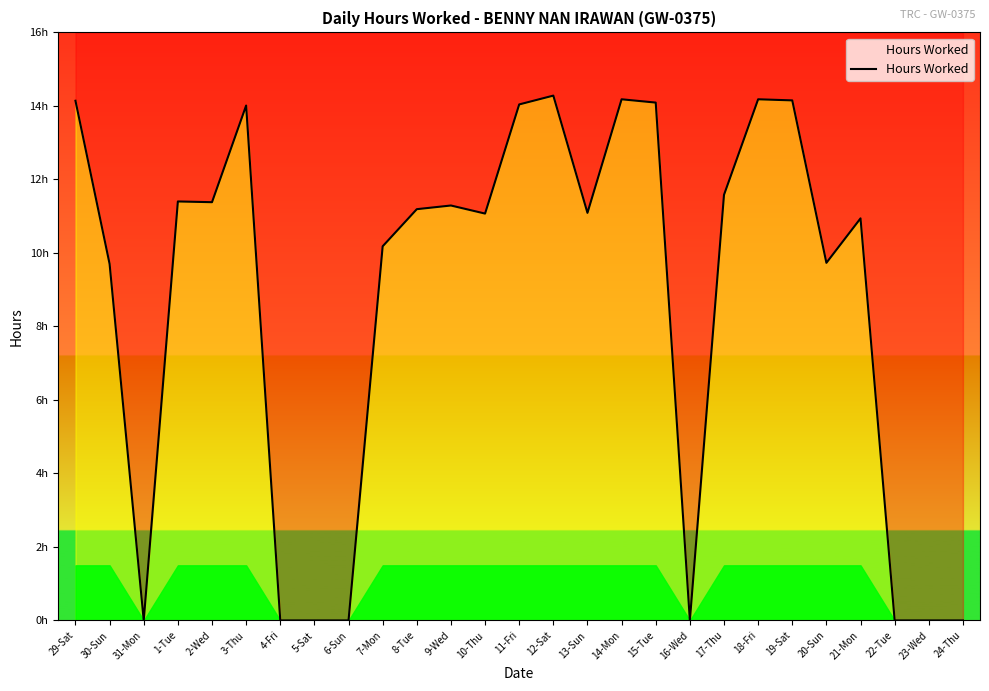

List the labels in order of value, largest first.

12-Sat, 14-Mon, 18-Fri, 19-Sat, 29-Sat, 15-Tue, 11-Fri, 3-Thu, 17-Thu, 1-Tue, 2-Wed, 9-Wed, 8-Tue, 13-Sun, 10-Thu, 21-Mon, 7-Mon, 20-Sun, 30-Sun, 31-Mon, 4-Fri, 5-Sat, 6-Sun, 16-Wed, 22-Tue, 23-Wed, 24-Thu